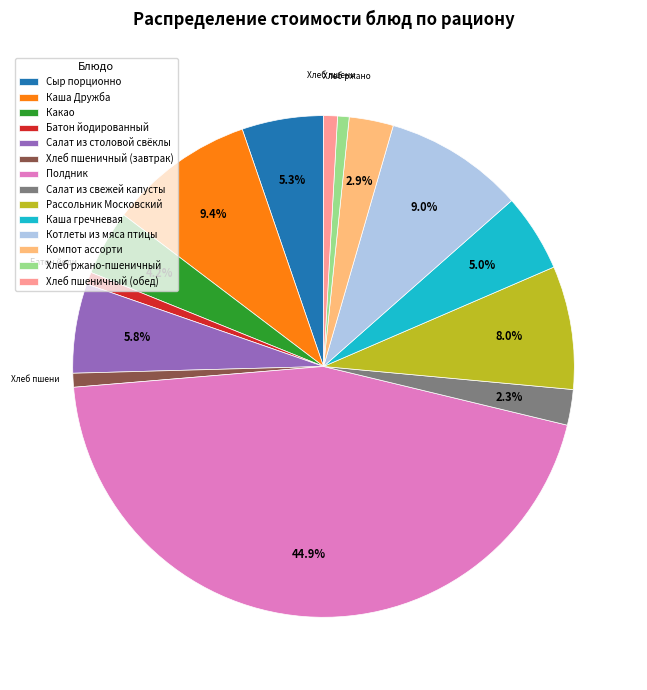

Which has a higher value, Каша гречневая or Хлеб пшеничный (обед)?

Каша гречневая